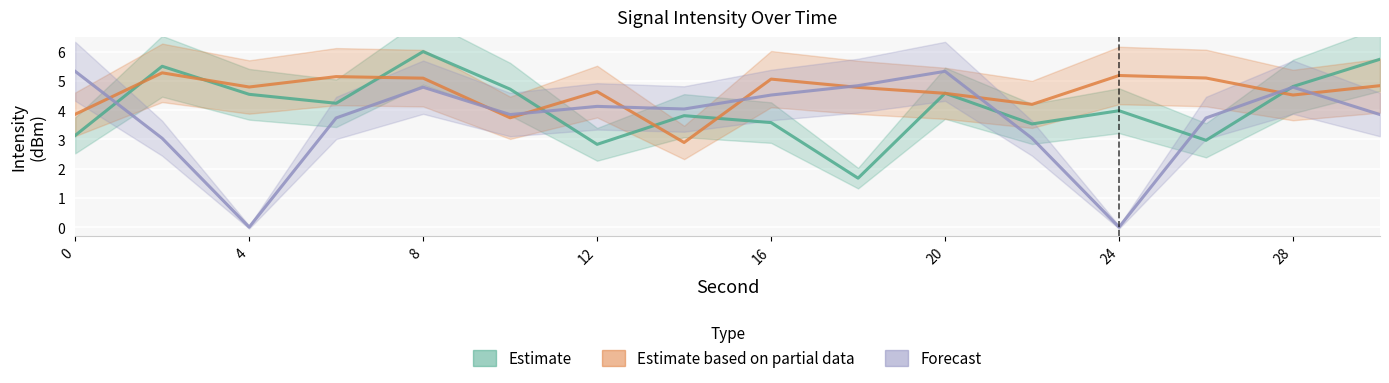

True or false: Estimate based on partial data and Estimate cross at least once.

True